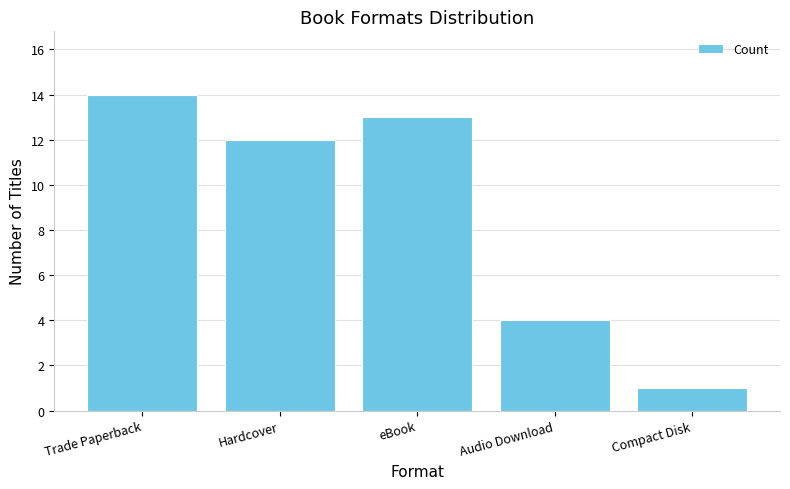

True or false: the data shows 4 at Audio Download.

True